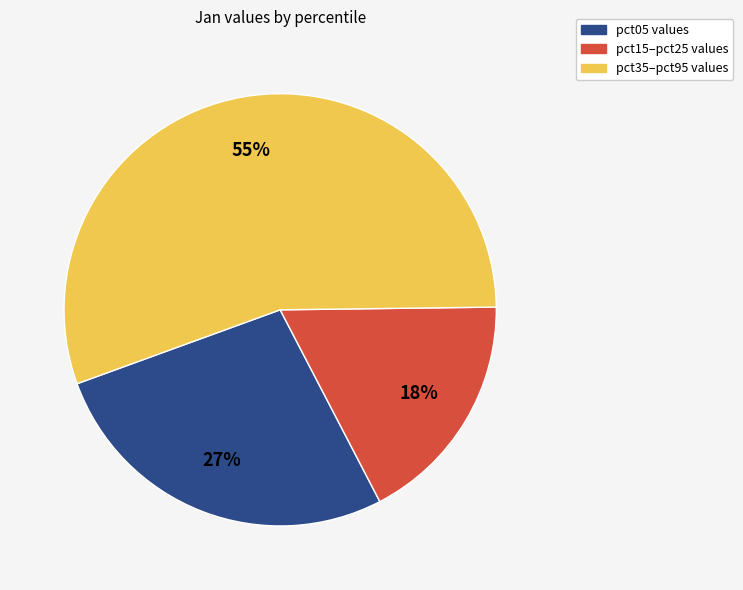

Do pct05 values and pct35–pct95 values together represent more than half of the pie?

Yes